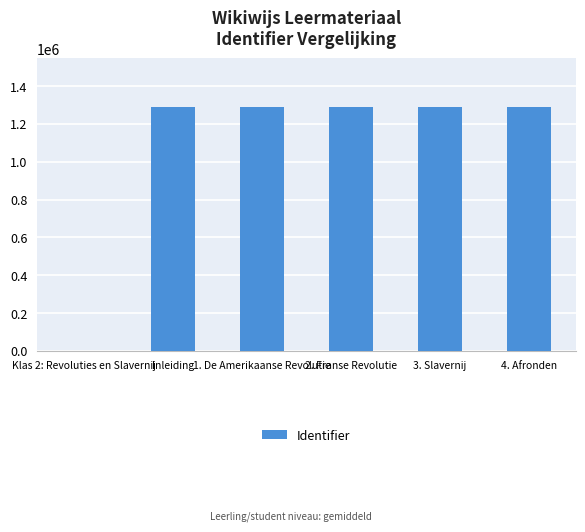

What is the change in value from Klas 2: Revoluties en Slavernij to Inleiding?

+1289072